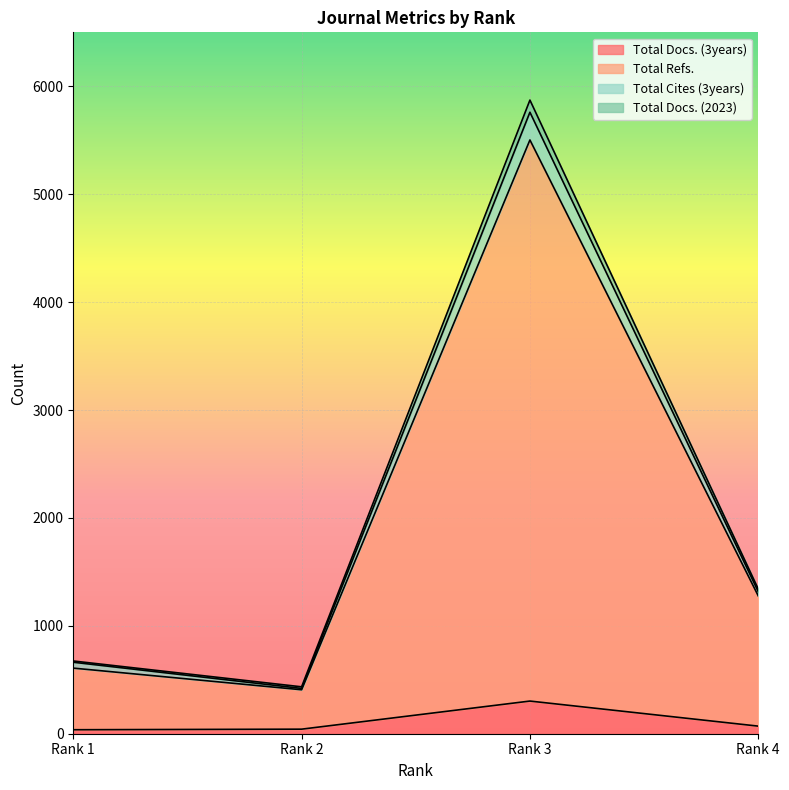

True or false: Total Docs. (2023) has more than 1 interior local peaks.

False